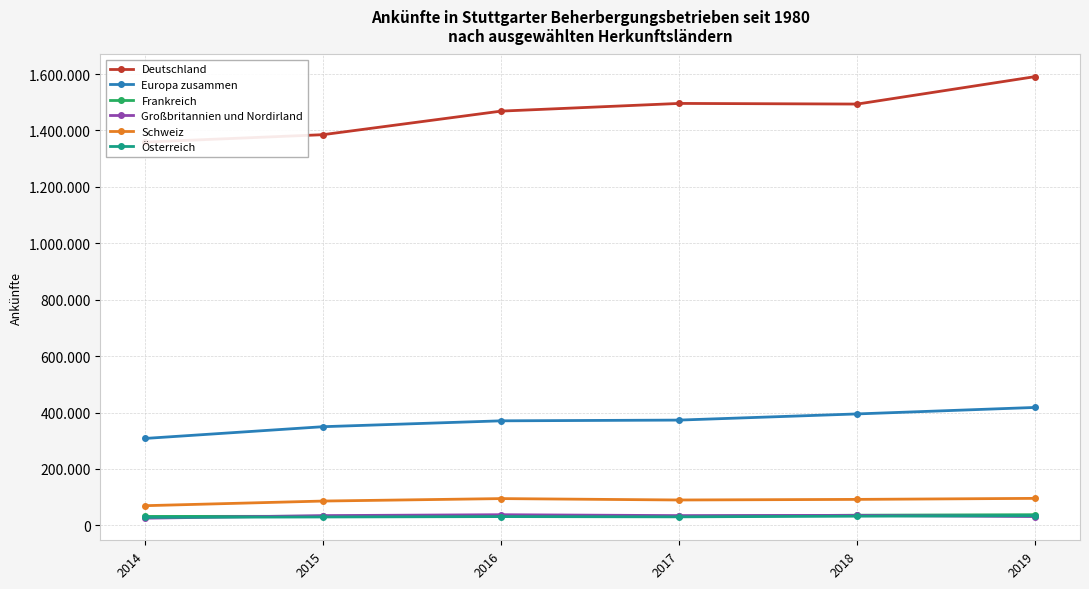

Which series has the largest total across all categories?

Deutschland